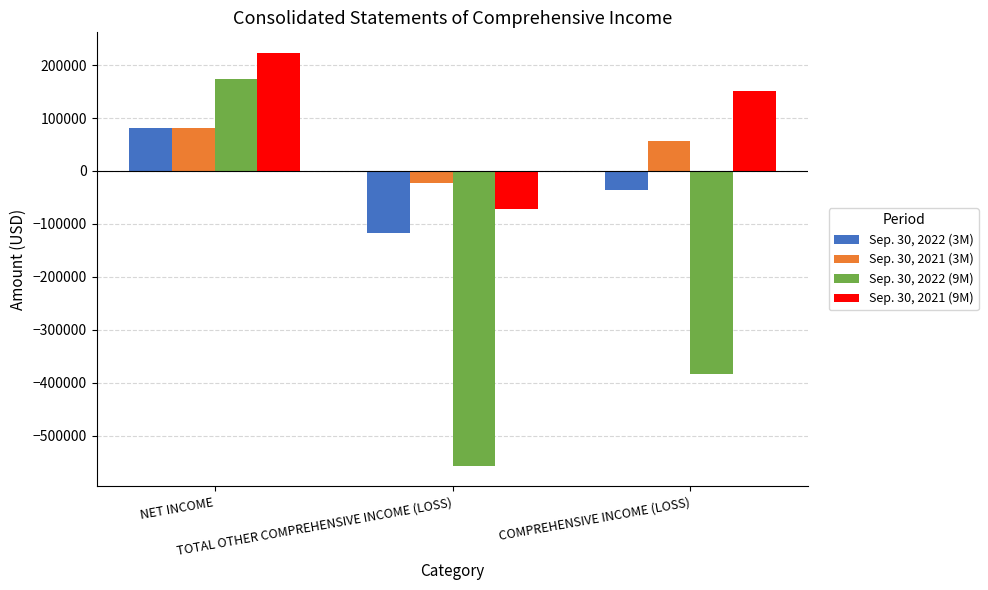

Rank the series by their average value, from lowest to highest.

Sep. 30, 2022 (9M), Sep. 30, 2022 (3M), Sep. 30, 2021 (3M), Sep. 30, 2021 (9M)